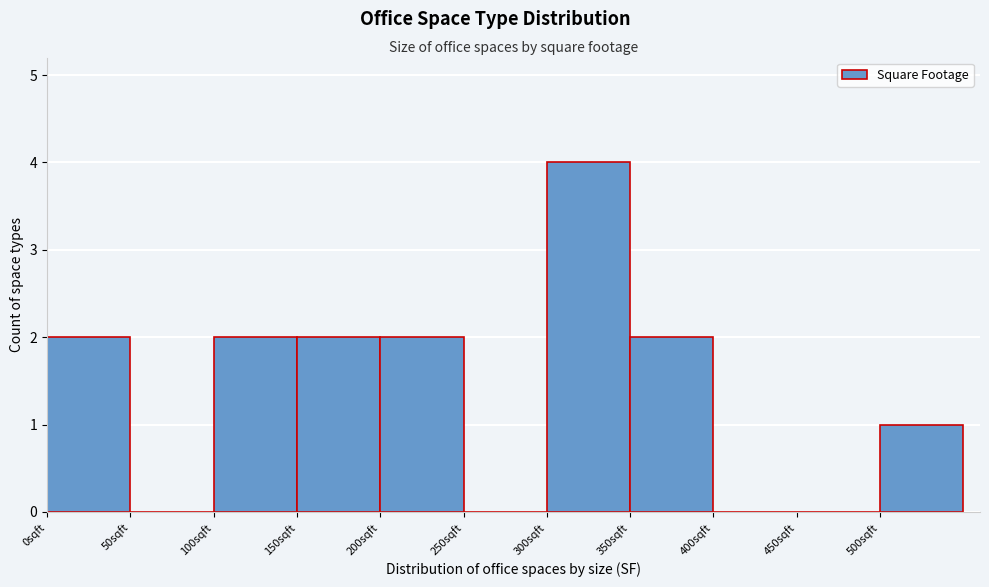

Which range on the x-axis has the tallest bar?

300 to 350